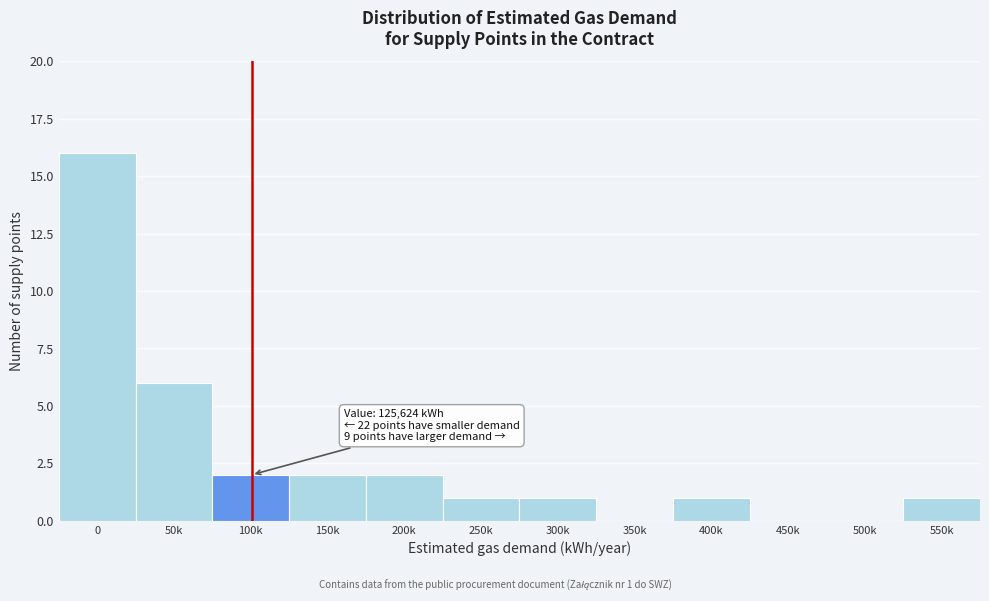

Reading left to right, extract all data points from this chart.

0=16	50k=6	100k=2	150k=2	200k=2	250k=1	300k=1	350k=0	400k=1	450k=0	500k=0	550k=1